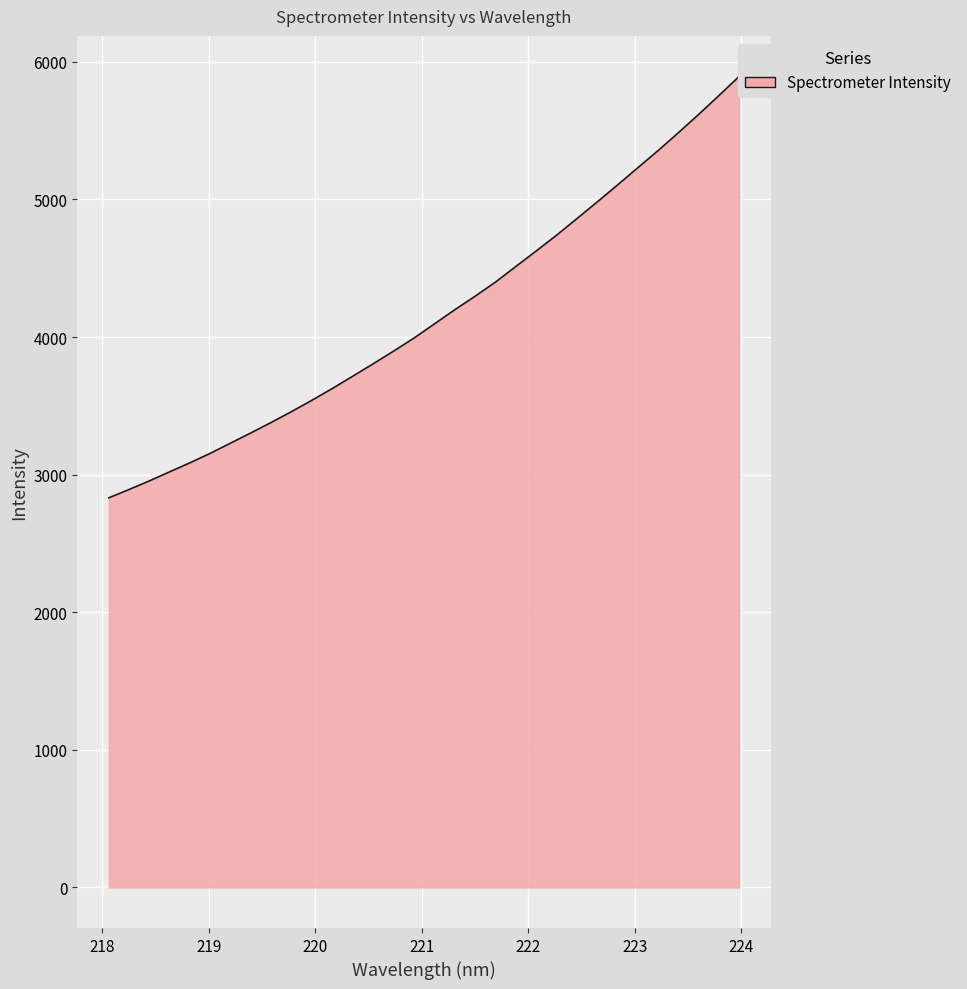

List the labels in order of value, smallest first.

218.0596, 218.2508, 218.442, 218.6332, 218.8244, 219.0156, 219.2067, 219.3979, 219.589, 219.7801, 219.9712, 220.1623, 220.3533, 220.5444, 220.7354, 220.9264, 221.1174, 221.3083, 221.4993, 221.6902, 221.8812, 222.0721, 222.263, 222.4538, 222.6447, 222.8355, 223.0264, 223.2172, 223.408, 223.5987, 223.7895, 223.9802